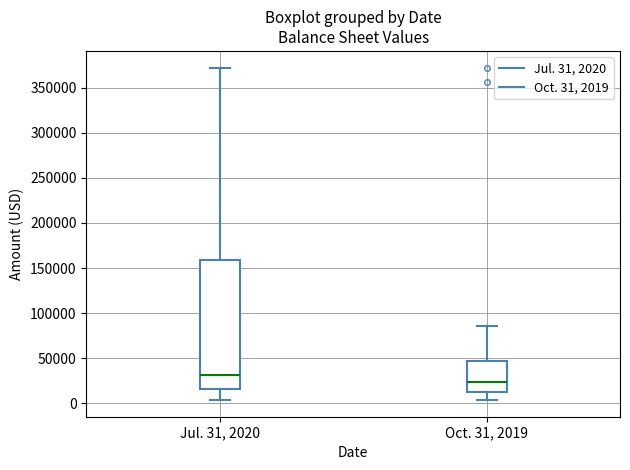

Which box has the lowest median line?

Oct. 31, 2019